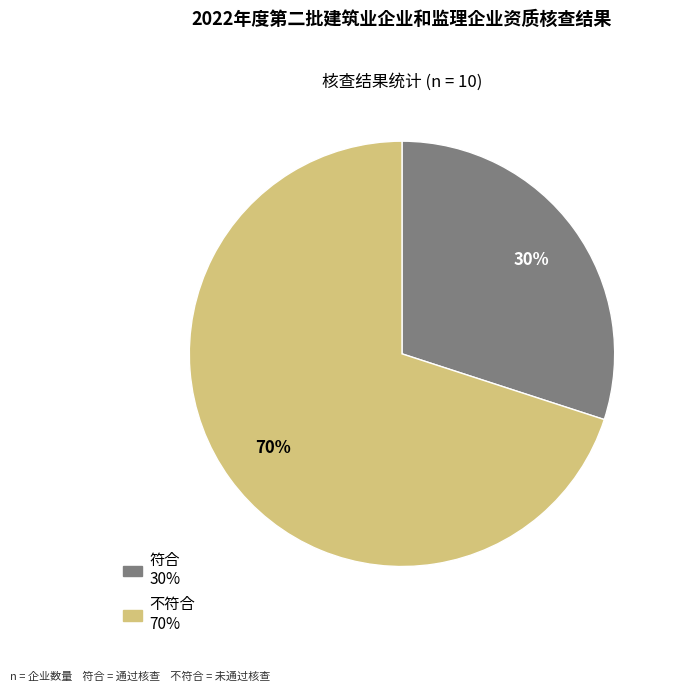

Is it true that 不符合 is 70% of the pie?

True